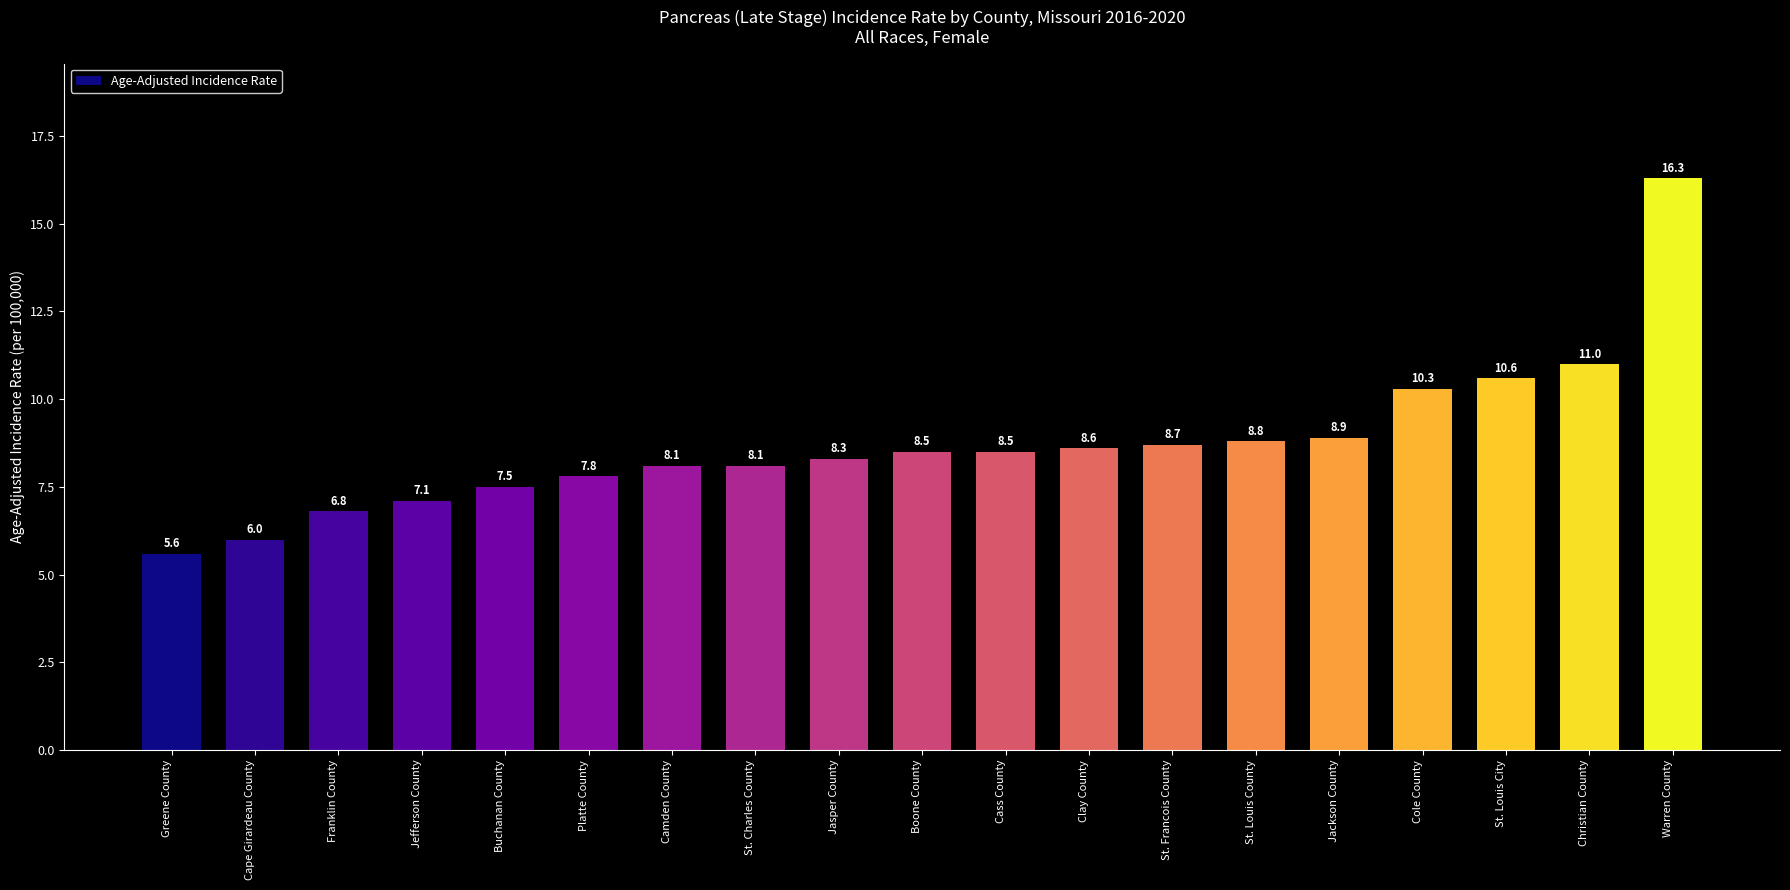

Between St. Louis County and Cole County, which is larger?

Cole County